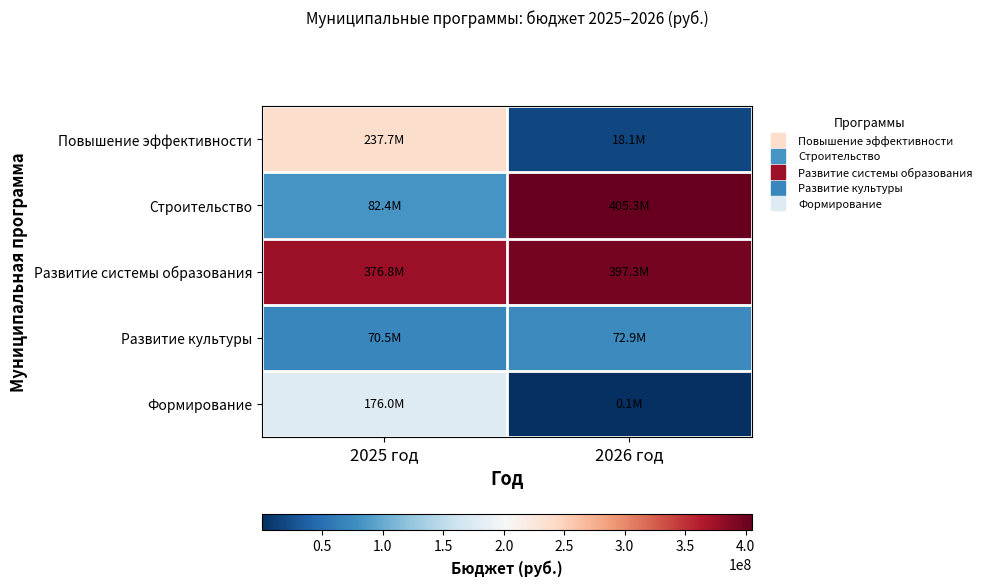

Which series has the widest spread of values?

Строительство